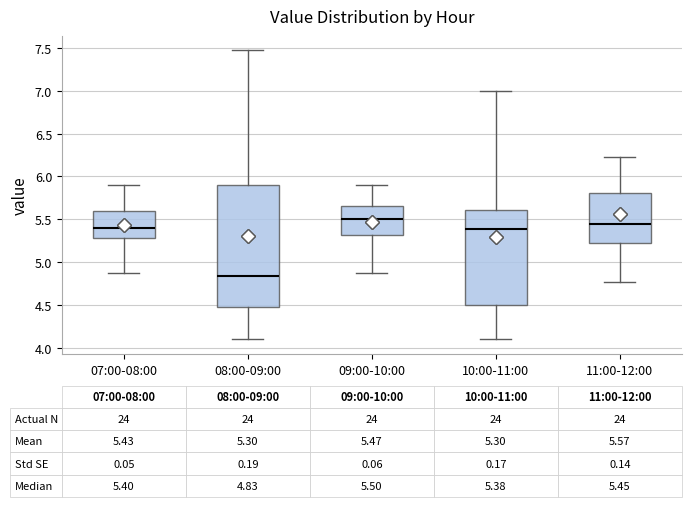

Comparing the boxes themselves (not the whiskers), which one is the tallest?

08:00-09:00